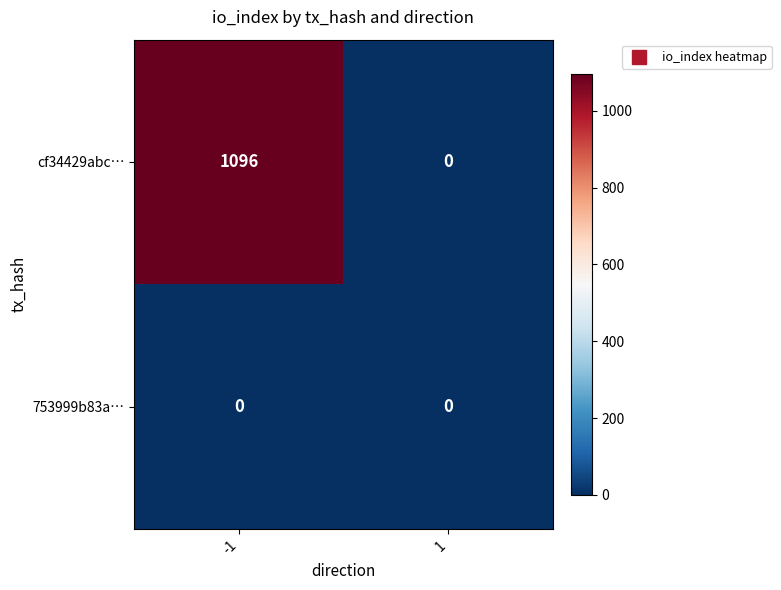

What is the greatest value displayed?

1096